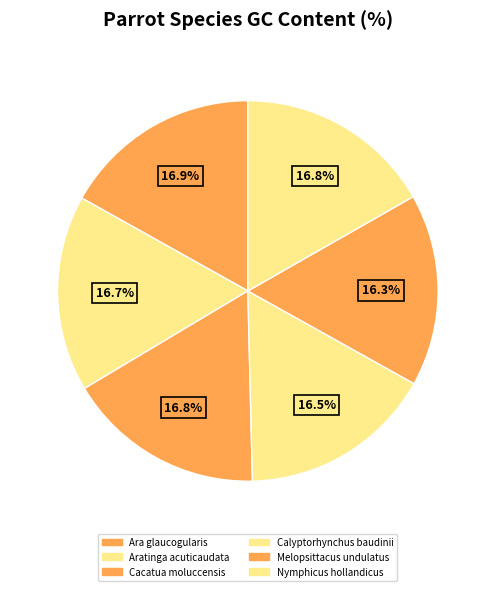

How many slices are in this pie chart?

6